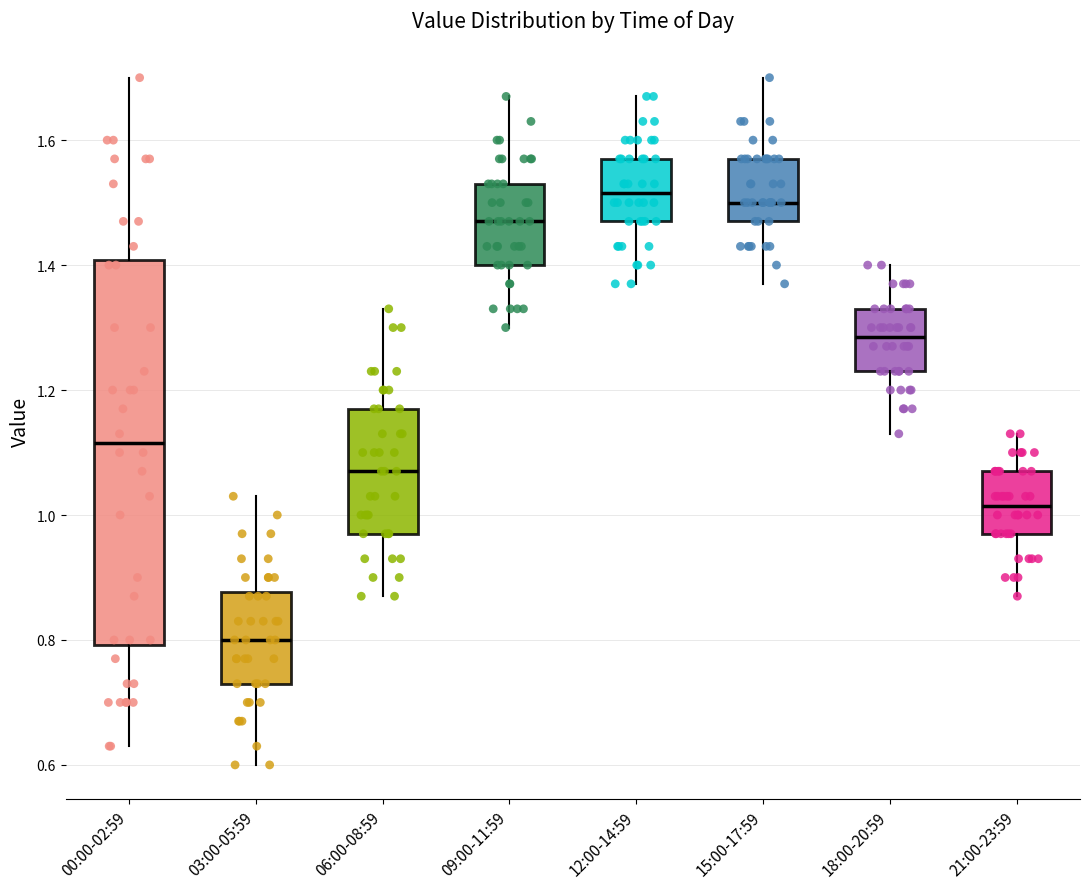

Reading left to right, transcribe this box plot: for each box, give where its median line is, the range the box spans, and where its two whiskers end, as read against the y-axis. The values are not printed on the chart, so give them approximately, as read against the axis.

00:00-02:59: median 1.12, box 0.80 to 1.40, whiskers 0.64 to 1.70
03:00-05:59: median 0.80, box 0.74 to 0.88, whiskers 0.60 to 1.04
06:00-08:59: median 1.08, box 0.98 to 1.18, whiskers 0.88 to 1.34
09:00-11:59: median 1.48, box 1.40 to 1.54, whiskers 1.30 to 1.68
12:00-14:59: median 1.52, box 1.48 to 1.58, whiskers 1.38 to 1.68
15:00-17:59: median 1.50, box 1.48 to 1.58, whiskers 1.38 to 1.70
18:00-20:59: median 1.28, box 1.24 to 1.34, whiskers 1.14 to 1.40
21:00-23:59: median 1.02, box 0.98 to 1.08, whiskers 0.88 to 1.14